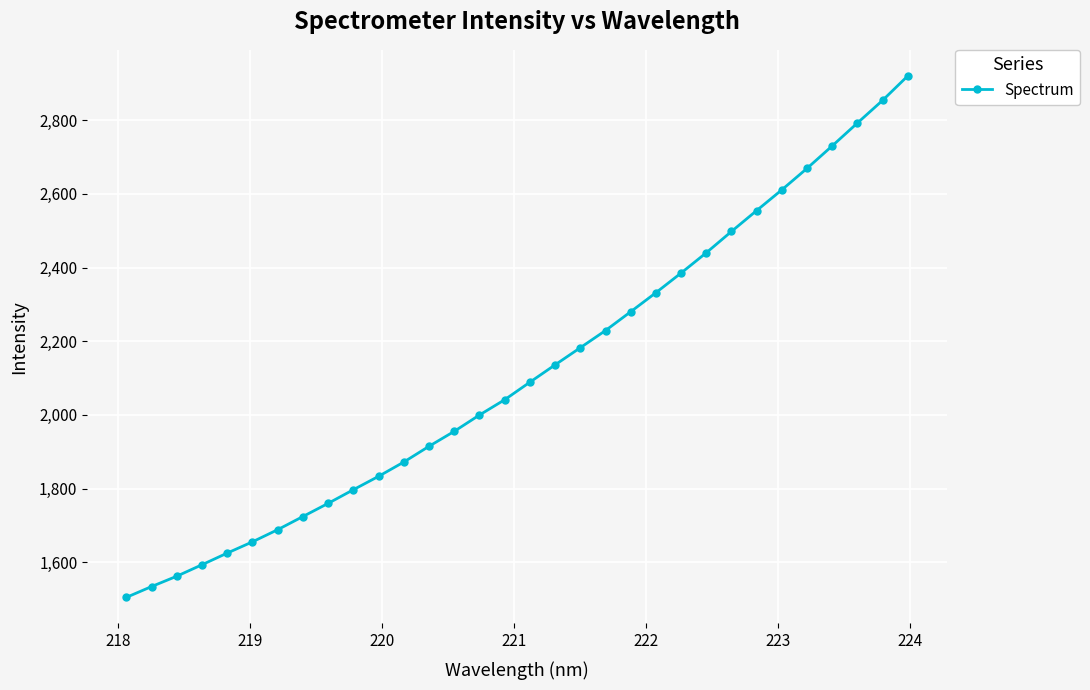

What is the value of the 12th point from the left?

1872.3